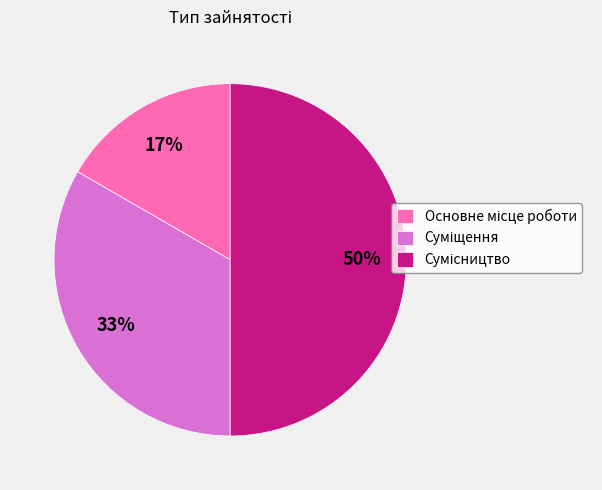

To the nearest percent, what is the average slice percentage?

33%